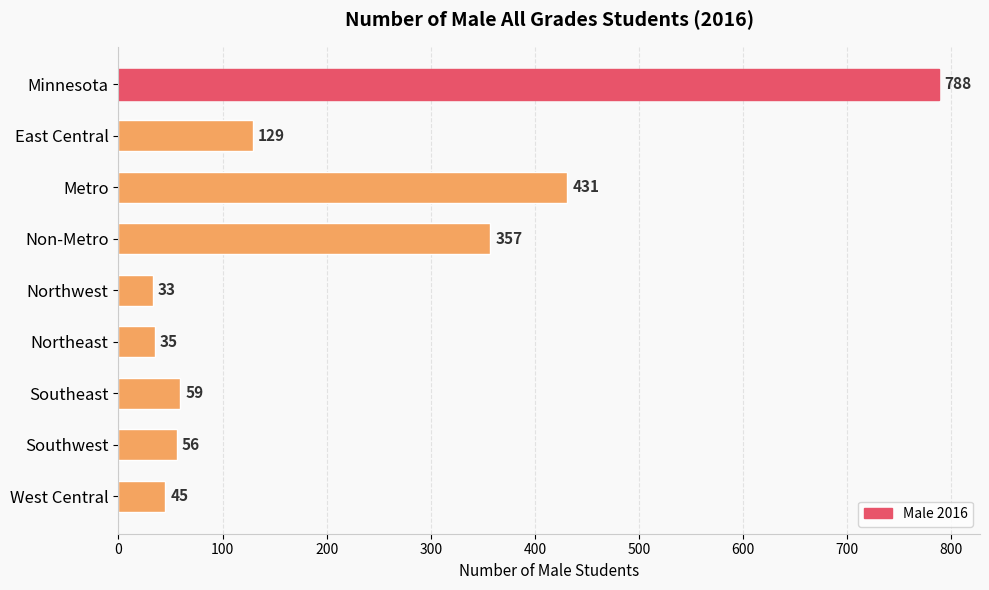

Reading top to bottom, transcribe all the data shown in this chart.

Minnesota=788	East Central=129	Metro=431	Non-Metro=357	Northwest=33	Northeast=35	Southeast=59	Southwest=56	West Central=45